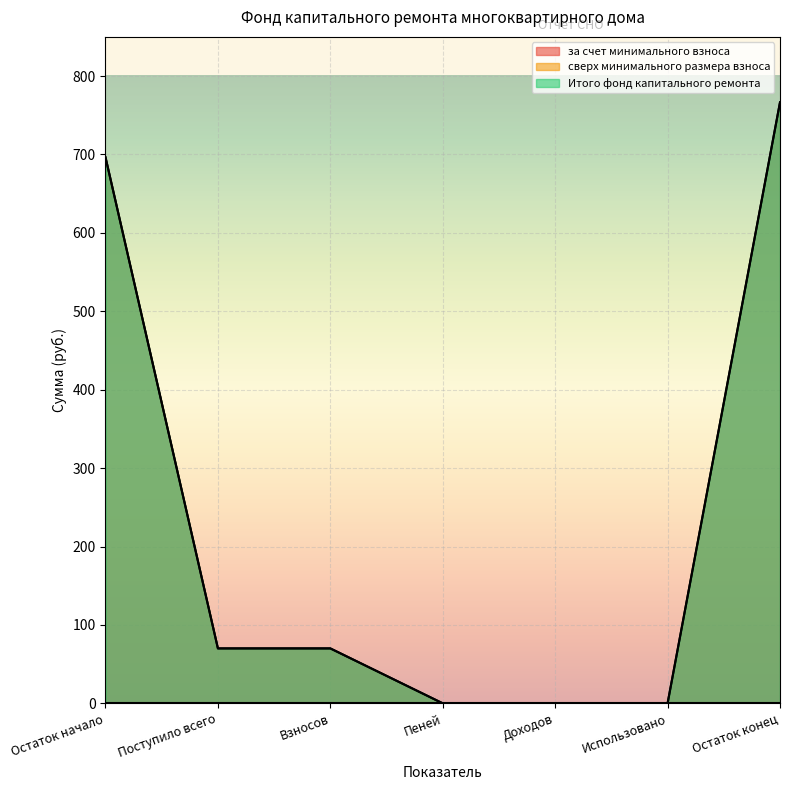

True or false: за счет минимального взноса has more than 2 points higher than both neighbors.

False